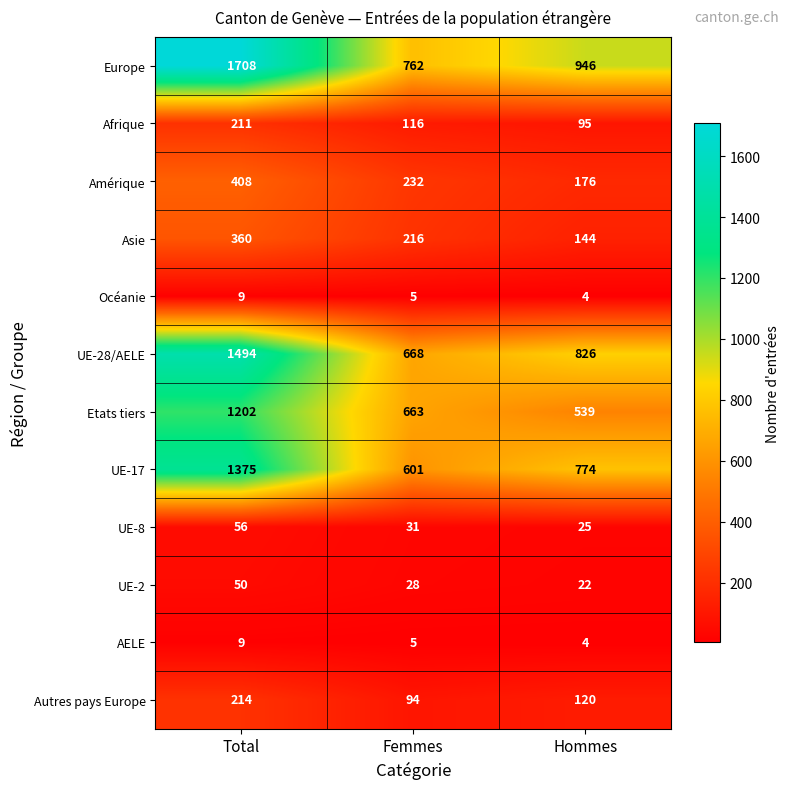

What is the spread (max minus min) of values at Total?

1699